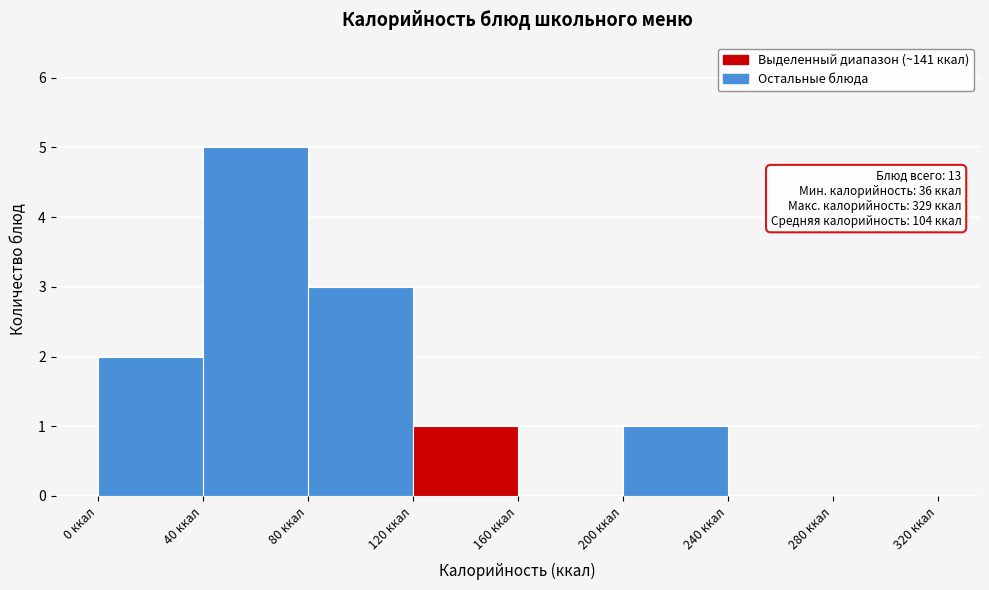

Over which range of the x-axis is the bar tallest?

40 to 80